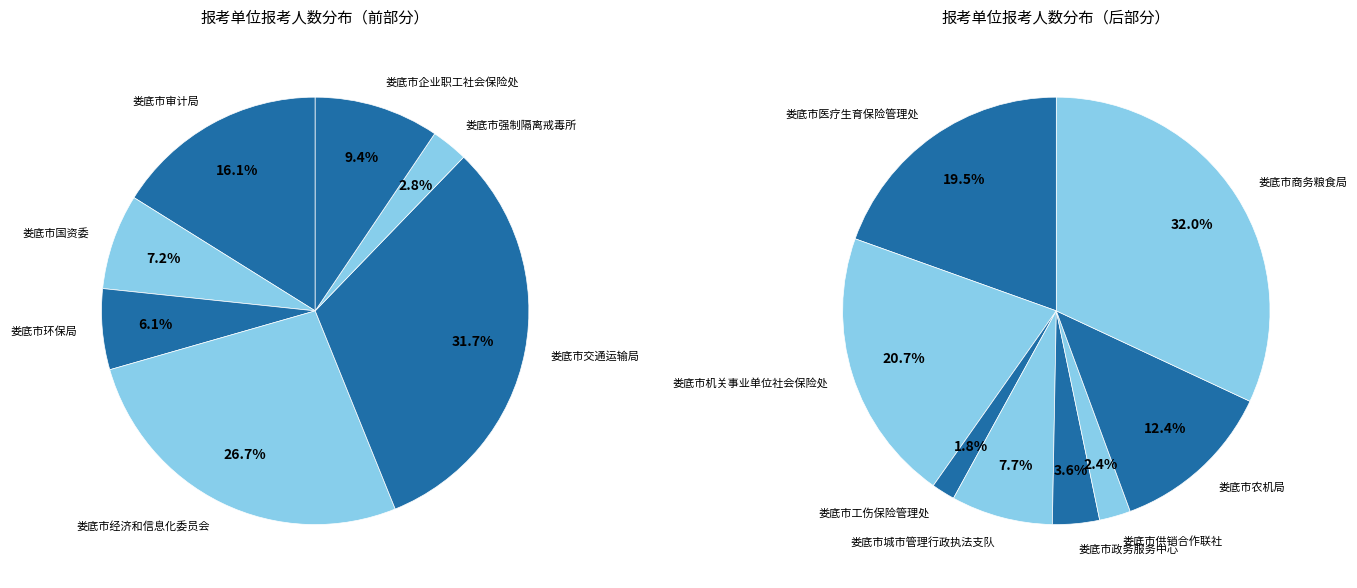

Which slice is the largest?

娄底市交通运输局